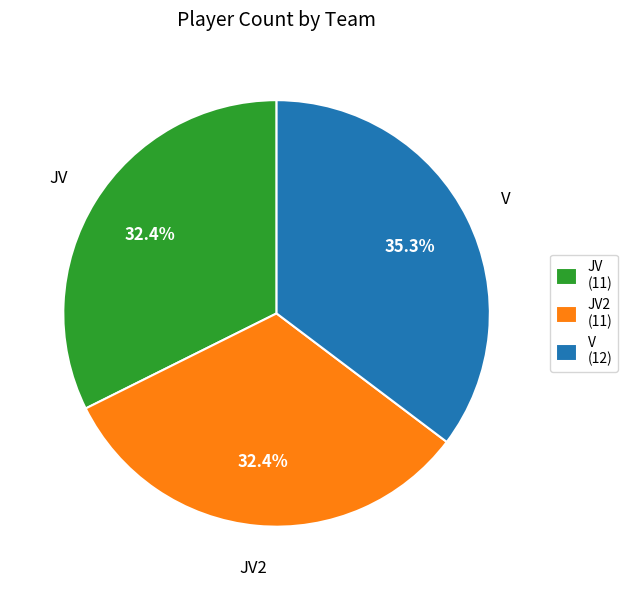

Does any single category account for the majority?

No